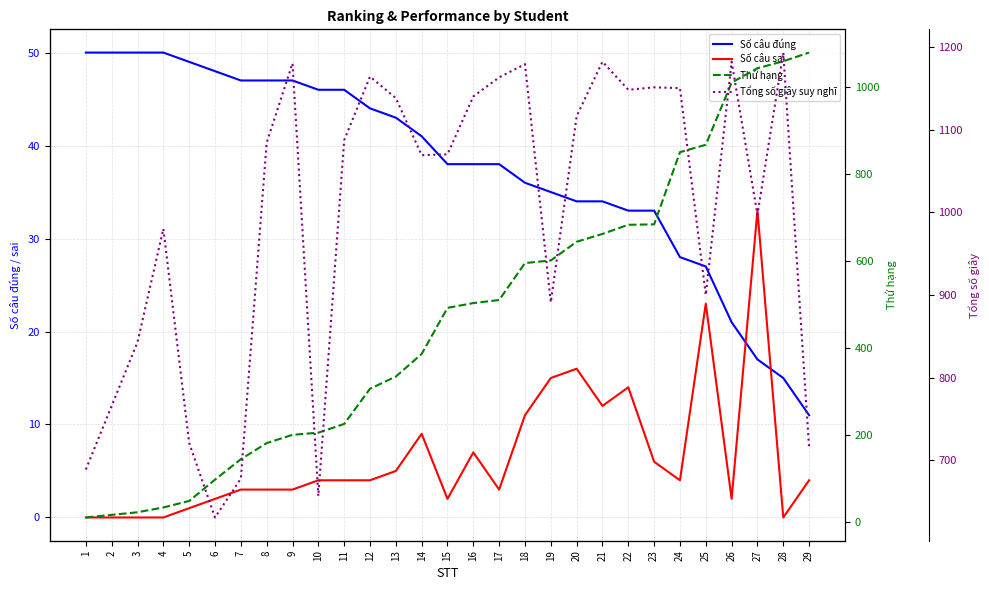

How many interior local peaks does the Tổng số giây suy nghĩ series have?

8